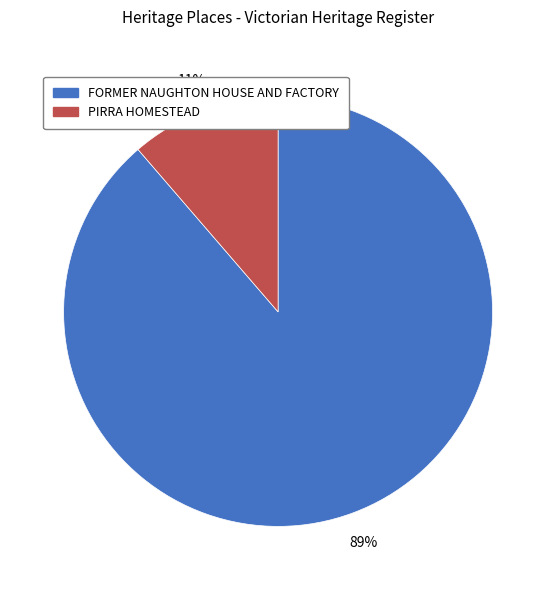

Combined, do FORMER NAUGHTON HOUSE AND FACTORY and PIRRA HOMESTEAD account for over 50%?

Yes